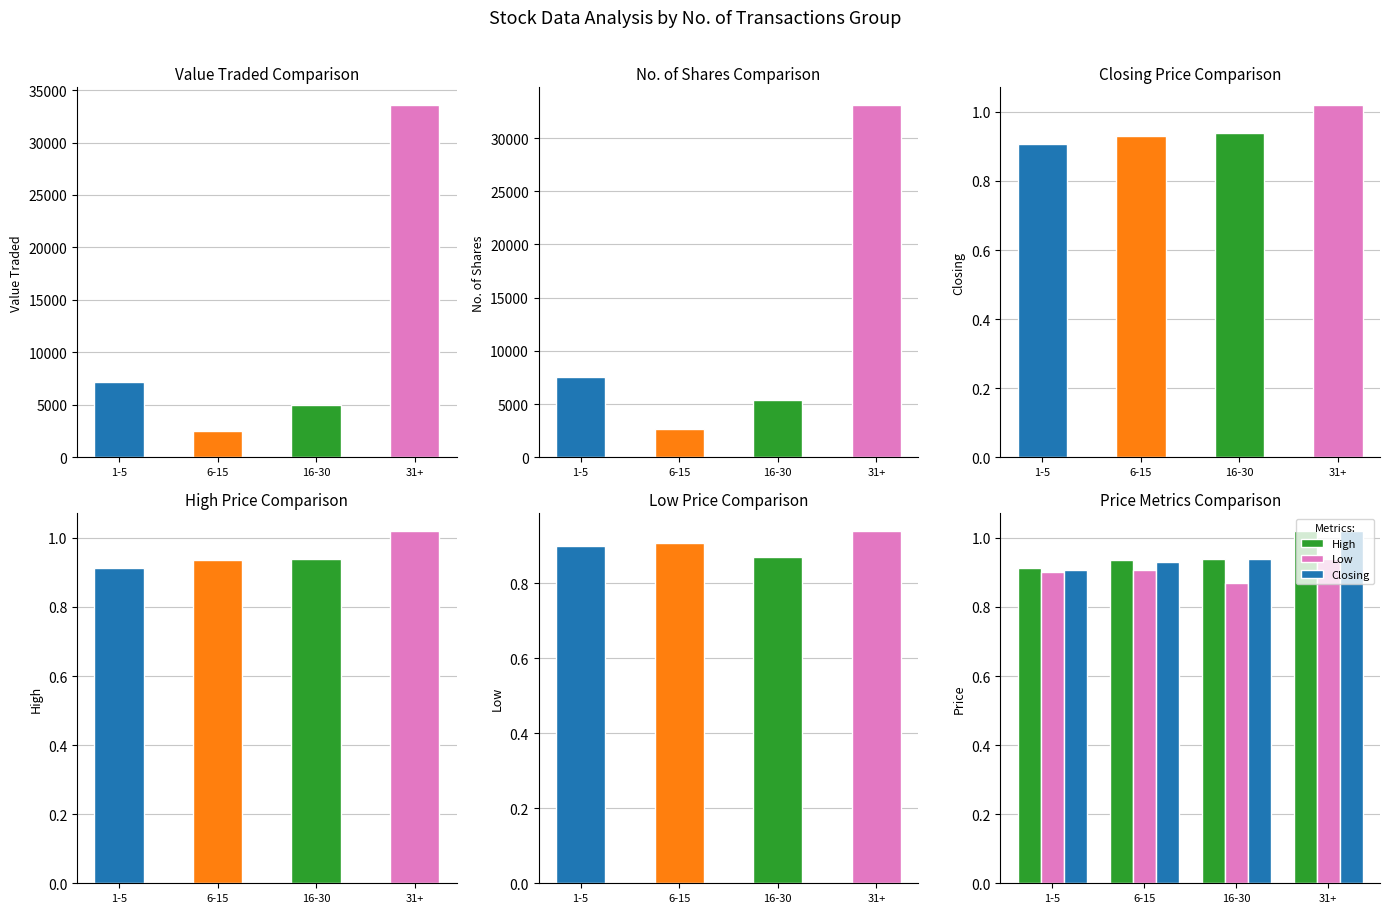

What is the label of the 2nd bar from the right?

16-30